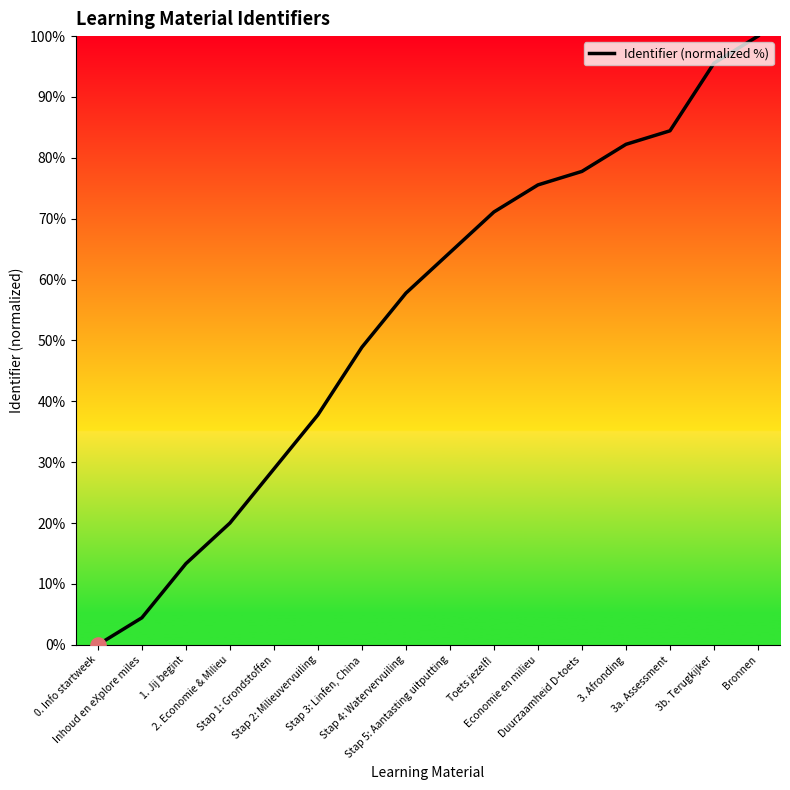

What is the change in value from Toets jezelf! to Economie en milieu?

+4.4